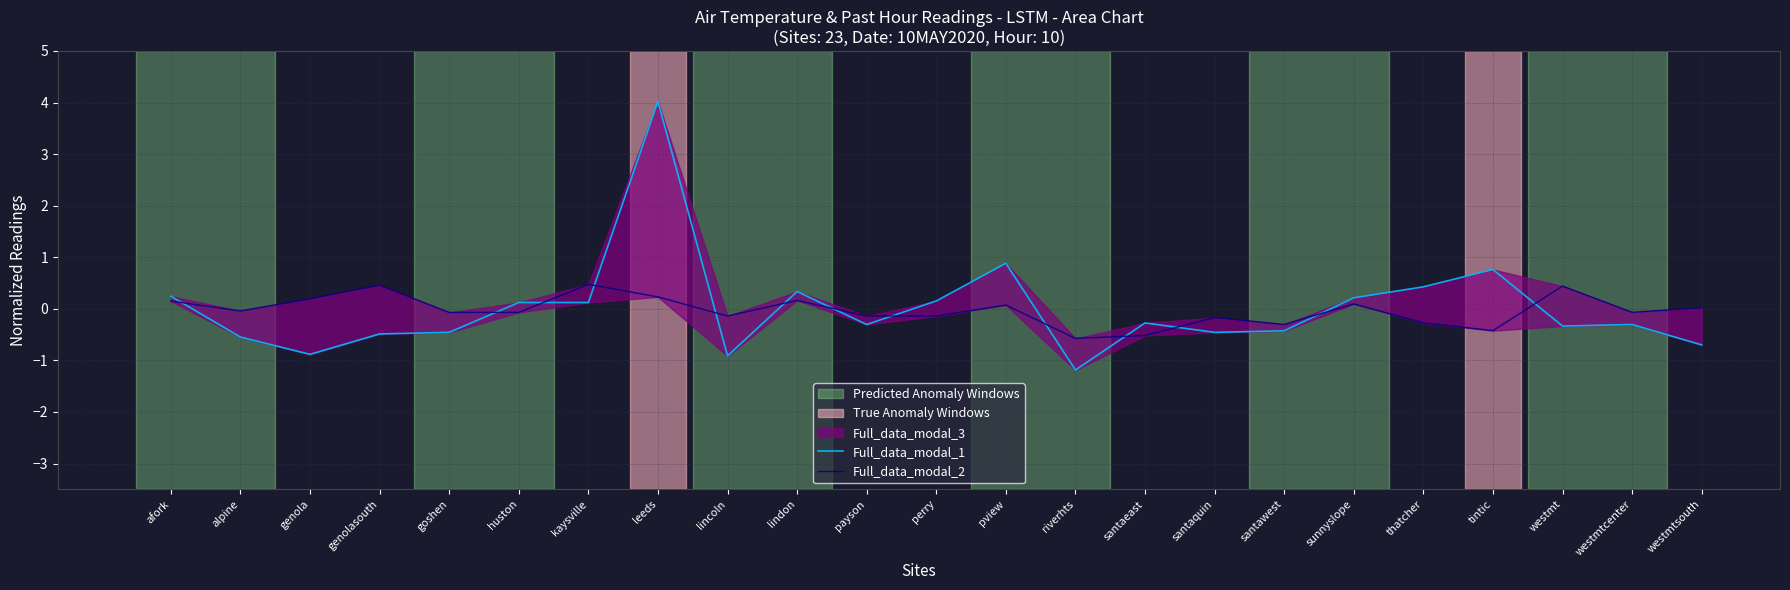

The Full_data_modal_1 series shows -0.3 at santaeast. True or false?

True